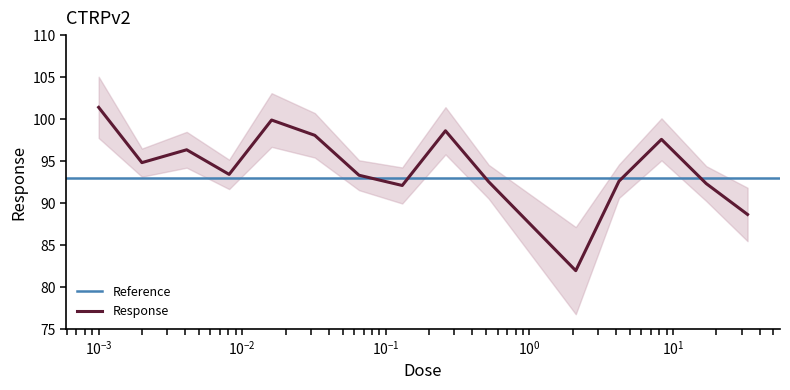

How many points are higher than both their immediate neighbors (excluding endpoints)?

4